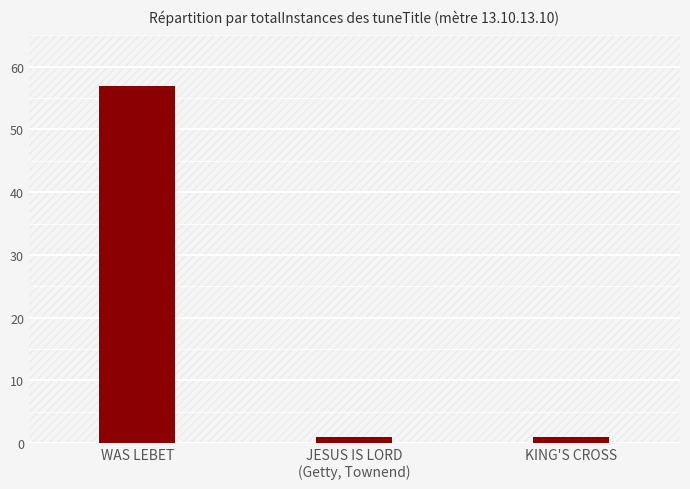

What is the ratio of the value at WAS LEBET to the value at JESUS IS LORD
(Getty, Townend)?

57.0